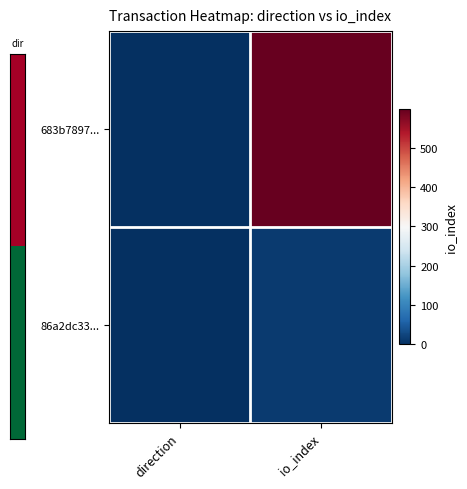

At how many categories does at least one series exceed 141?

1